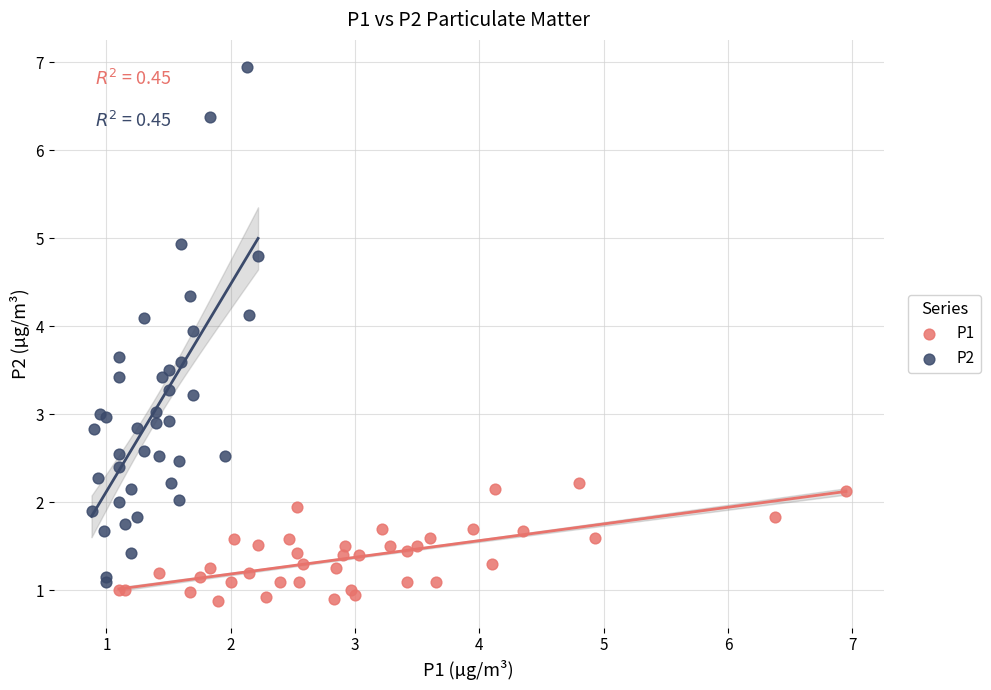

Which series has the largest Y range (max minus min)?

P2